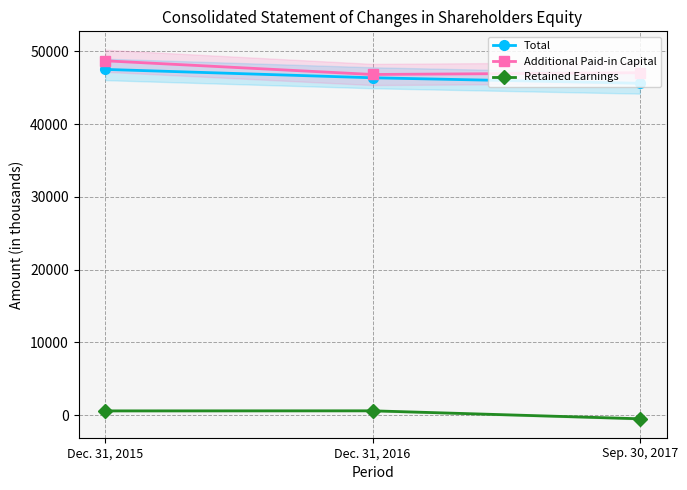

Which has a higher value, Dec. 31, 2015 or Dec. 31, 2016?

Dec. 31, 2015